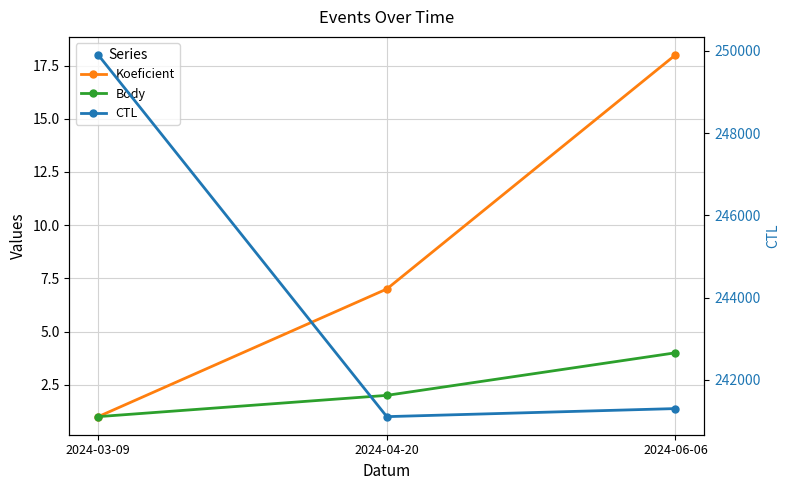

What is the sum of all Body values?

7